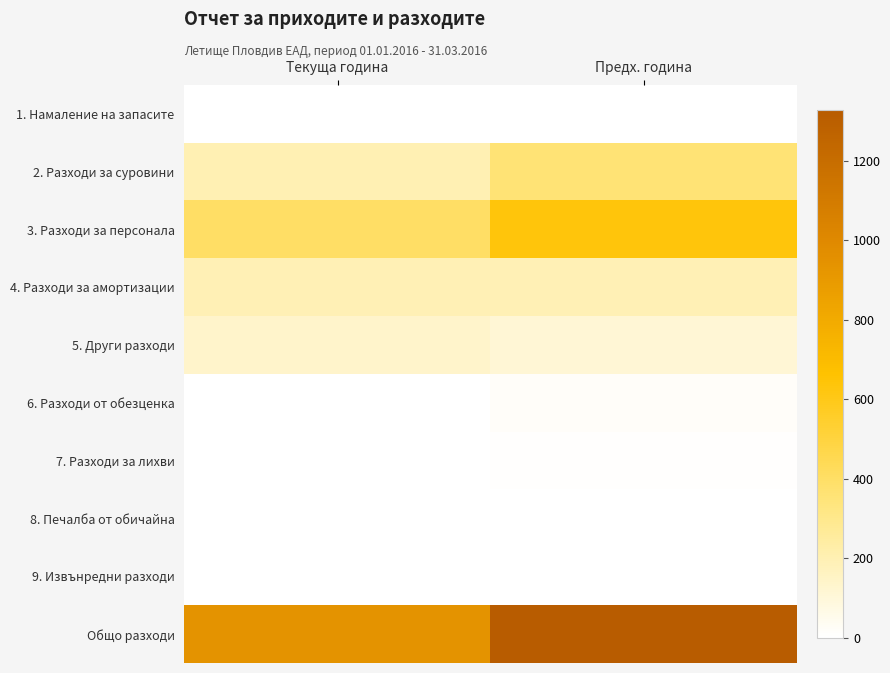

Reading left to right, what are all the values shown in this chart?

1. Намаление на запасите: Текуща година=0	Предх. година=0
2. Разходи за суровини: Текуща година=201	Предх. година=360
3. Разходи за персонала: Текуща година=402	Предх. година=636
4. Разходи за амортизации: Текуща година=196	Предх. година=193
5. Други разходи: Текуща година=139	Предх. година=113
6. Разходи от обезценка: Текуща година=1	Предх. година=17
7. Разходи за лихви: Текуща година=2	Предх. година=8
8. Печалба от обичайна: Текуща година=0	Предх. година=0
9. Извънредни разходи: Текуща година=0	Предх. година=0
Общо разходи: Текуща година=941	Предх. година=1327